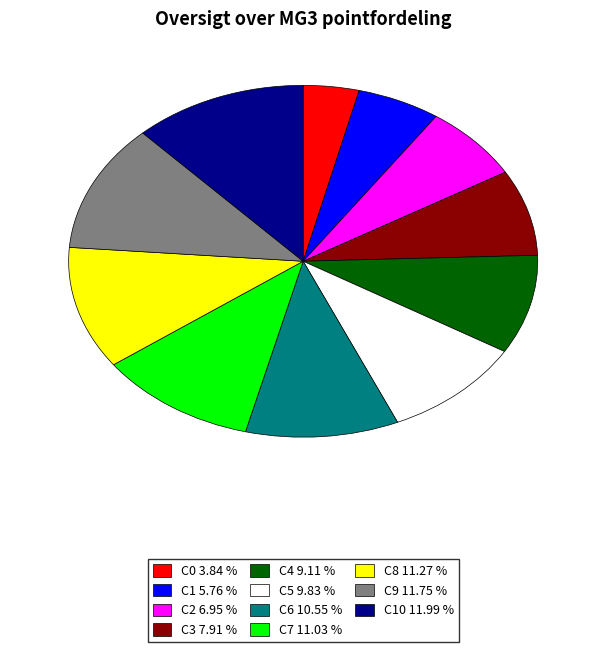

How many segments does this pie chart have?

11